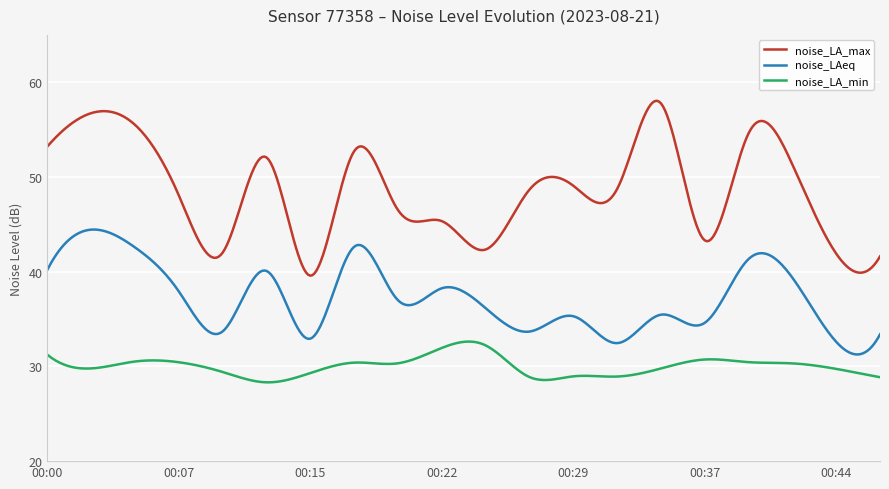

What is the minimum value for noise_LA_max?

39.6